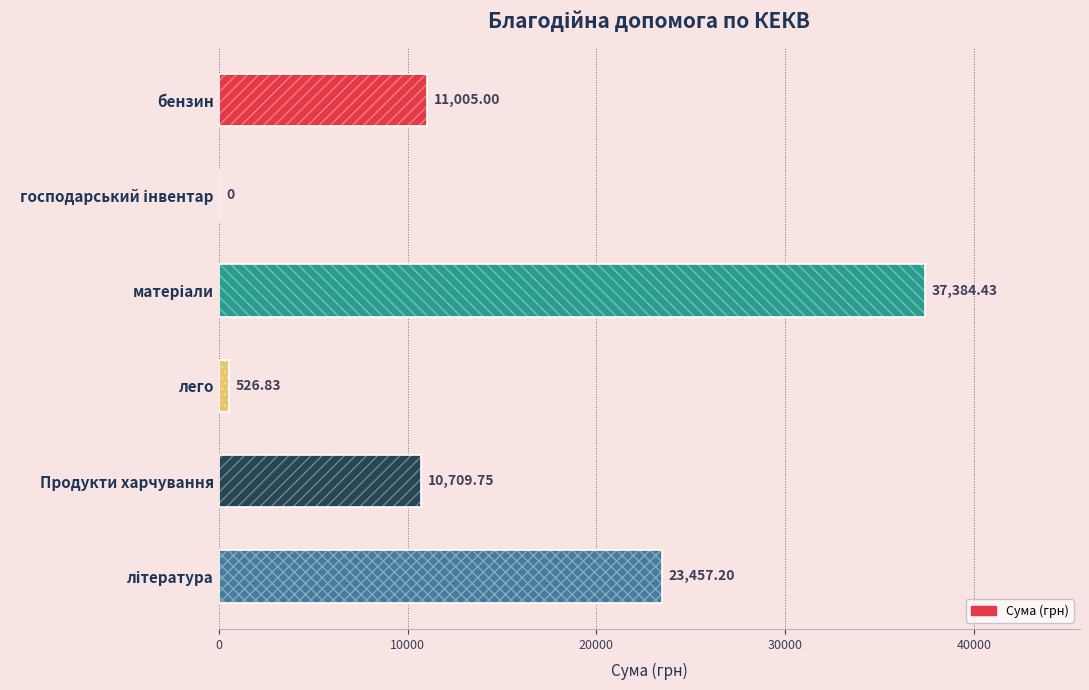

Is it true that the value at лего is 924.8?

False